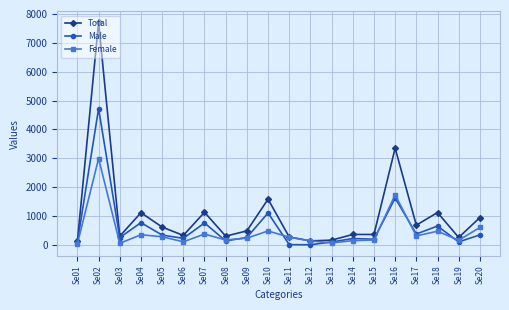

Which series has the largest range (max minus min)?

Total